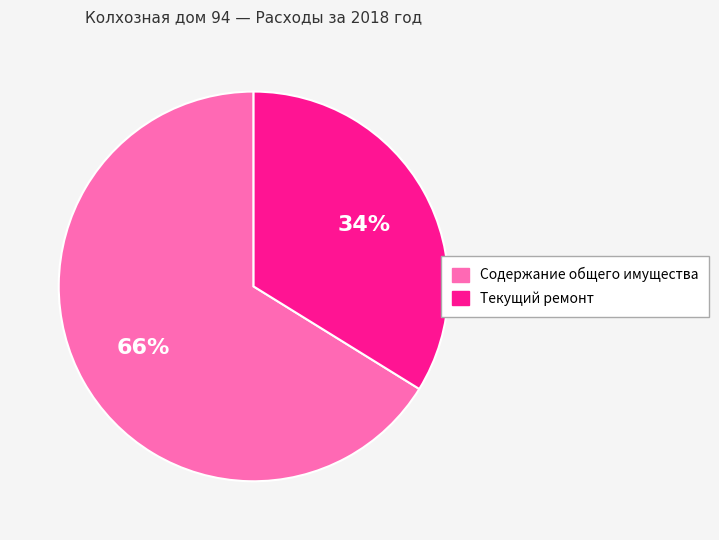

Is there a majority slice in this chart?

Yes